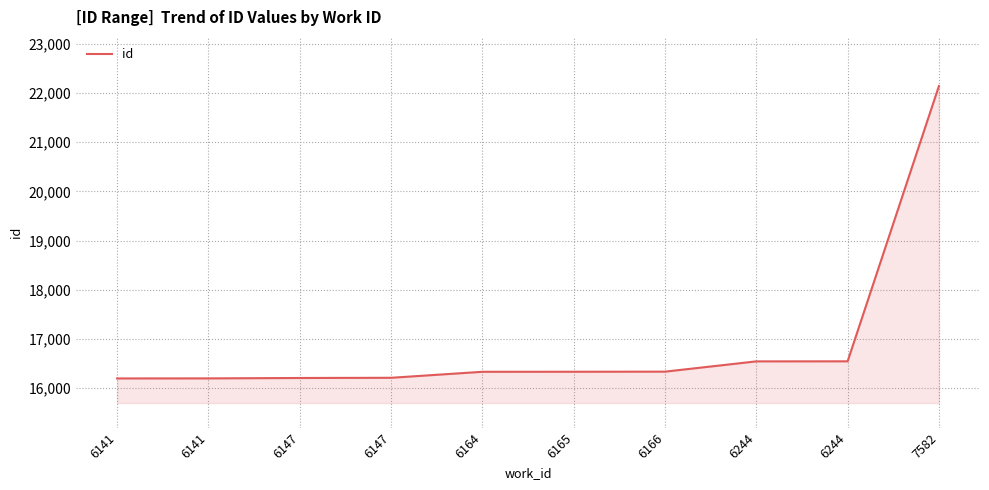

At which category does the chart reach its minimum across all series?

6141